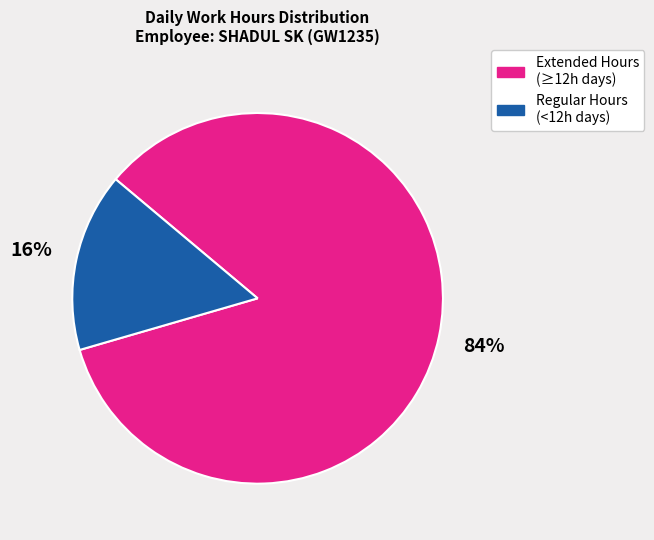

Is there a majority slice in this chart?

Yes